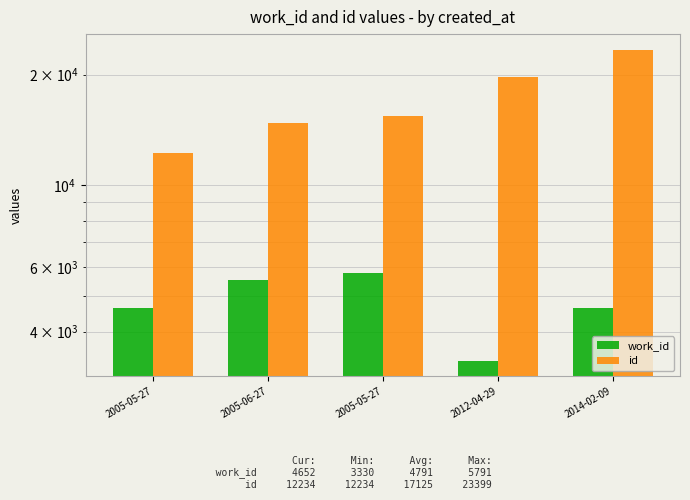

What is the greatest value displayed?

23399